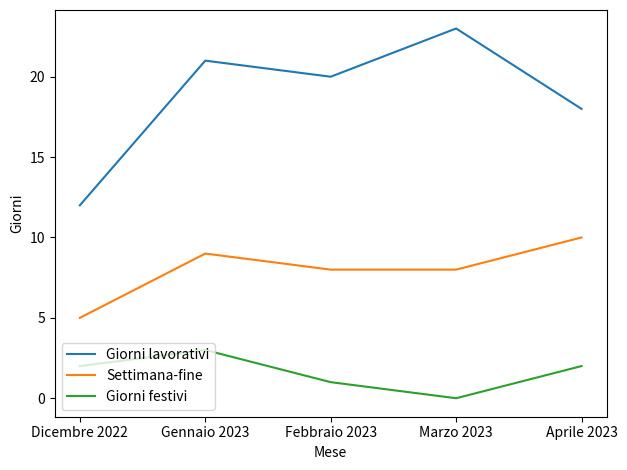

Which series has the widest spread of values?

Giorni lavorativi